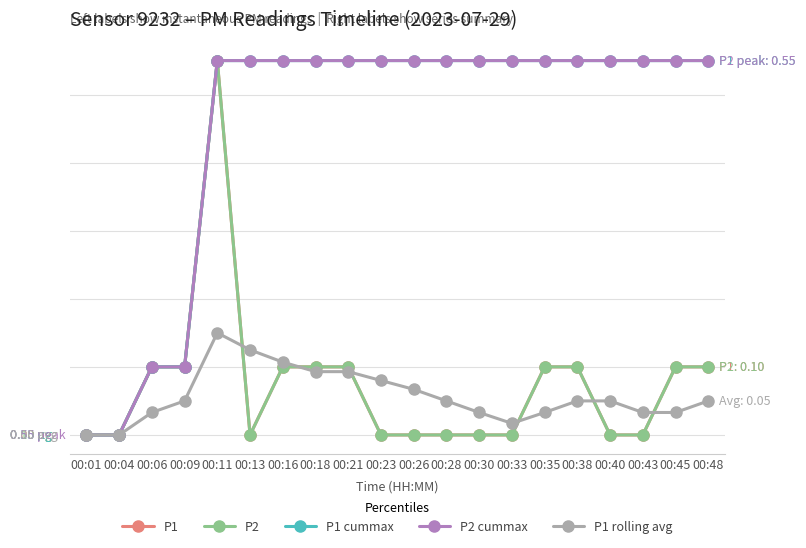

What is the difference between the highest and lowest values at 00:09?

0.1